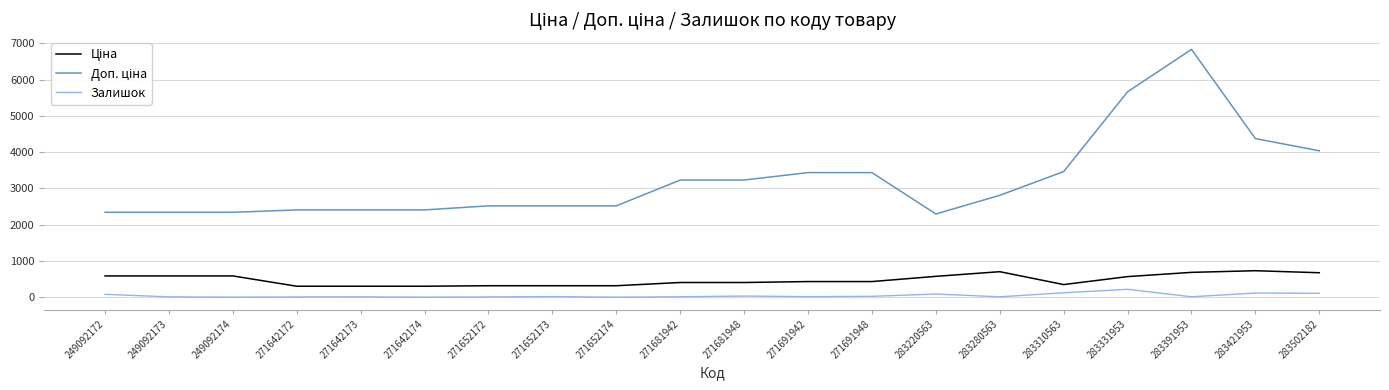

At which category does the chart reach its peak across all series?

283391953